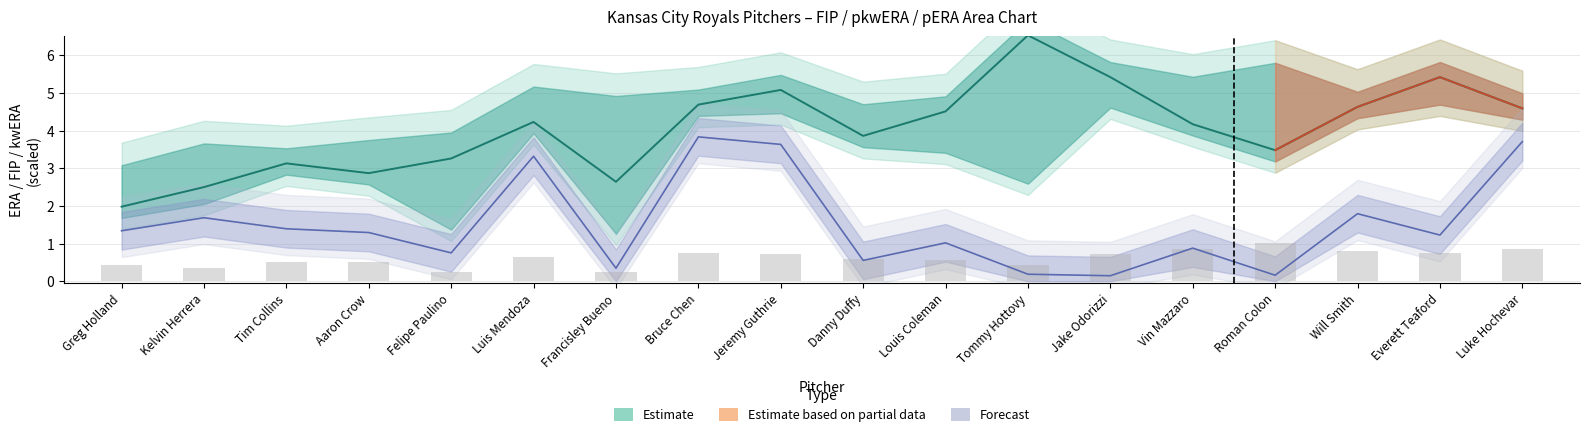

At which category does the chart reach its peak across all series?

Tommy Hottovy